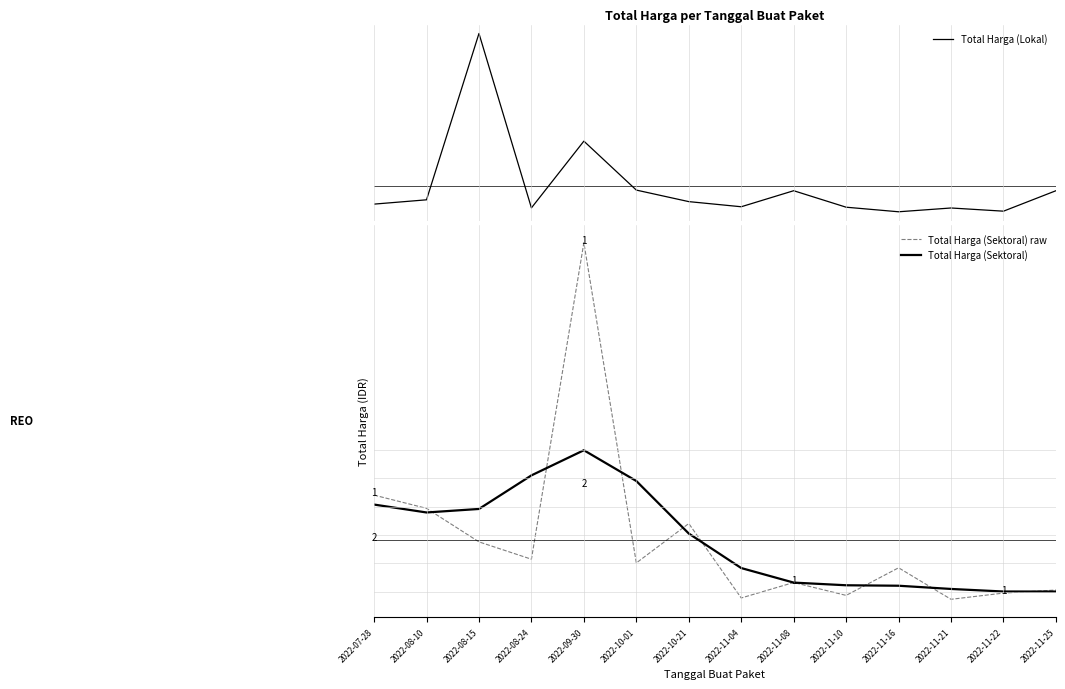

True or false: Total Harga (Lokal) has a value of 1.0 at 2022-09-30.

True